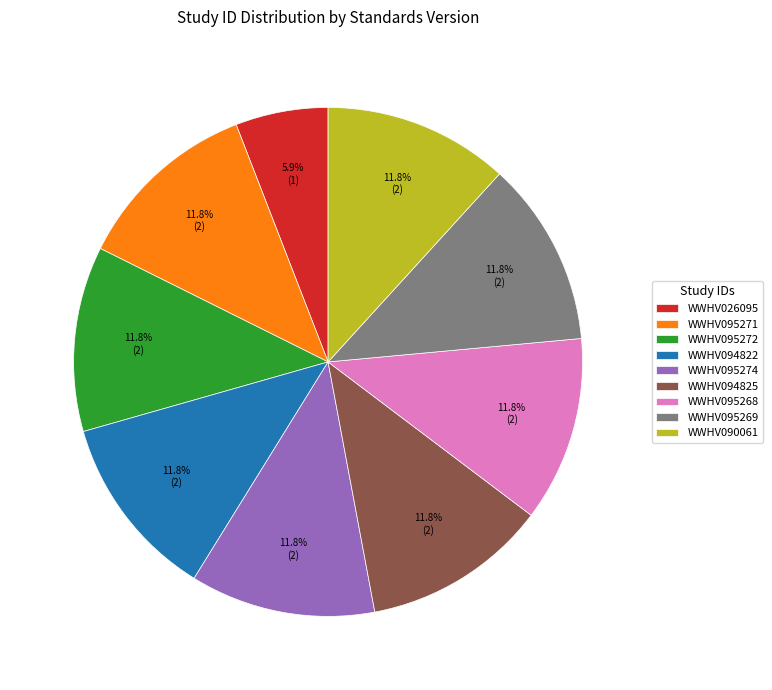

Is there any slice that represents more than half of the pie?

No